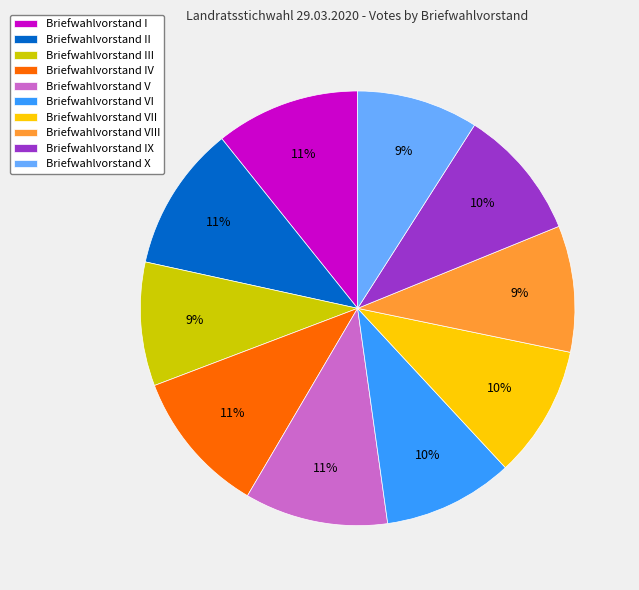

True or false: Briefwahlvorstand VI accounts for 10% of the total.

True